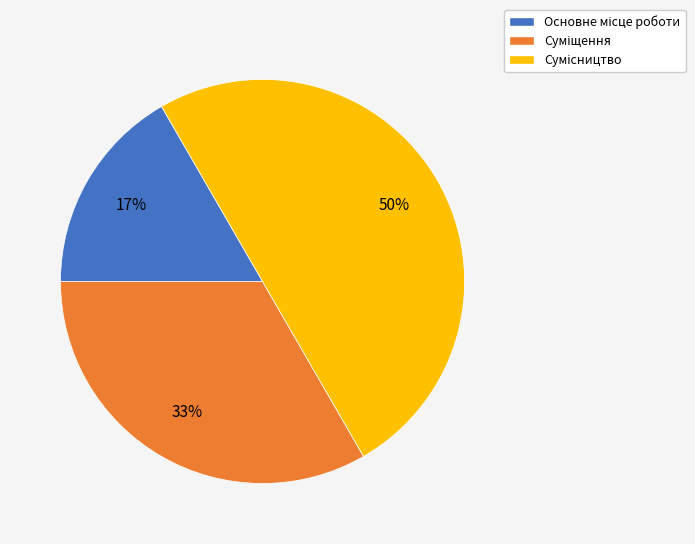

To the nearest percent, what is the average slice percentage?

33%